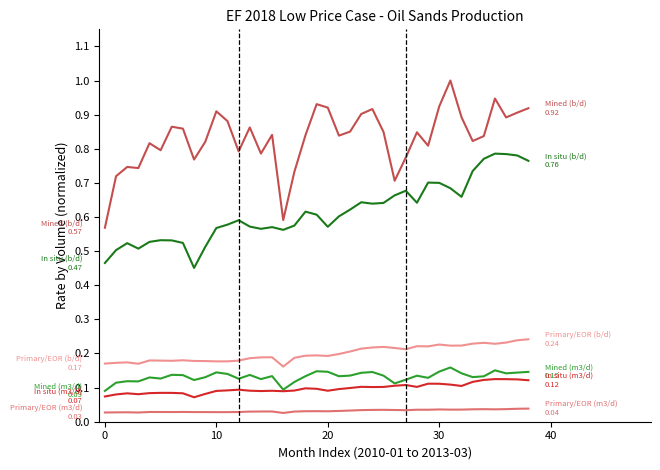

How many lines are shown in the chart?

6